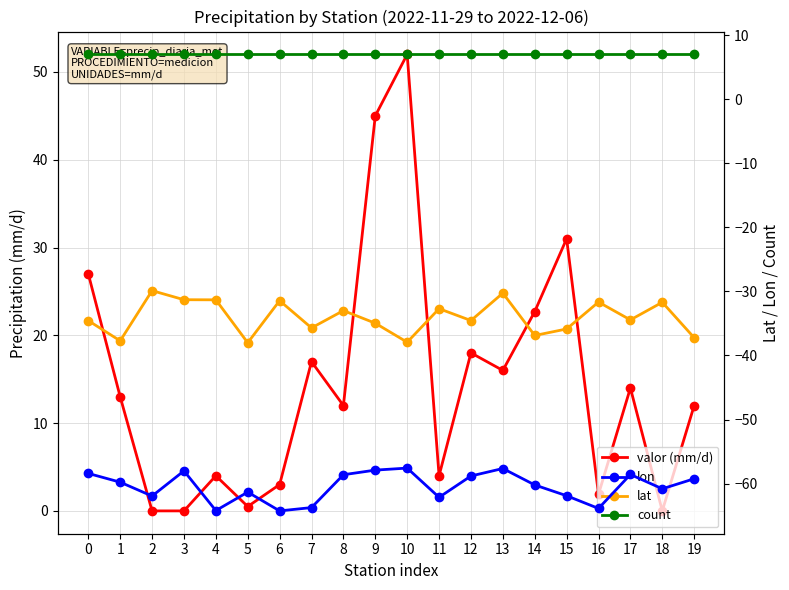

How many values in the lon series are below -59?

12